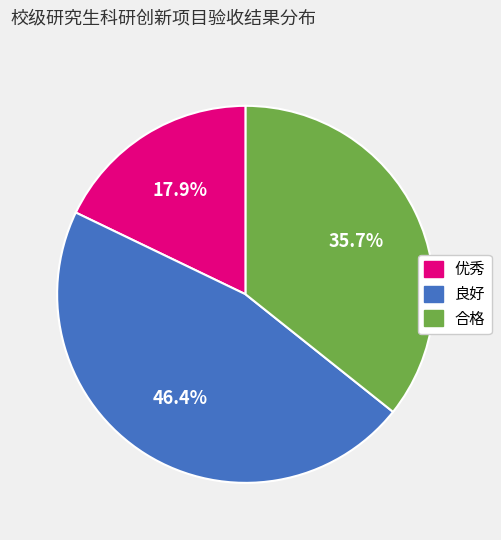

Between 优秀 and 良好, which is larger?

良好